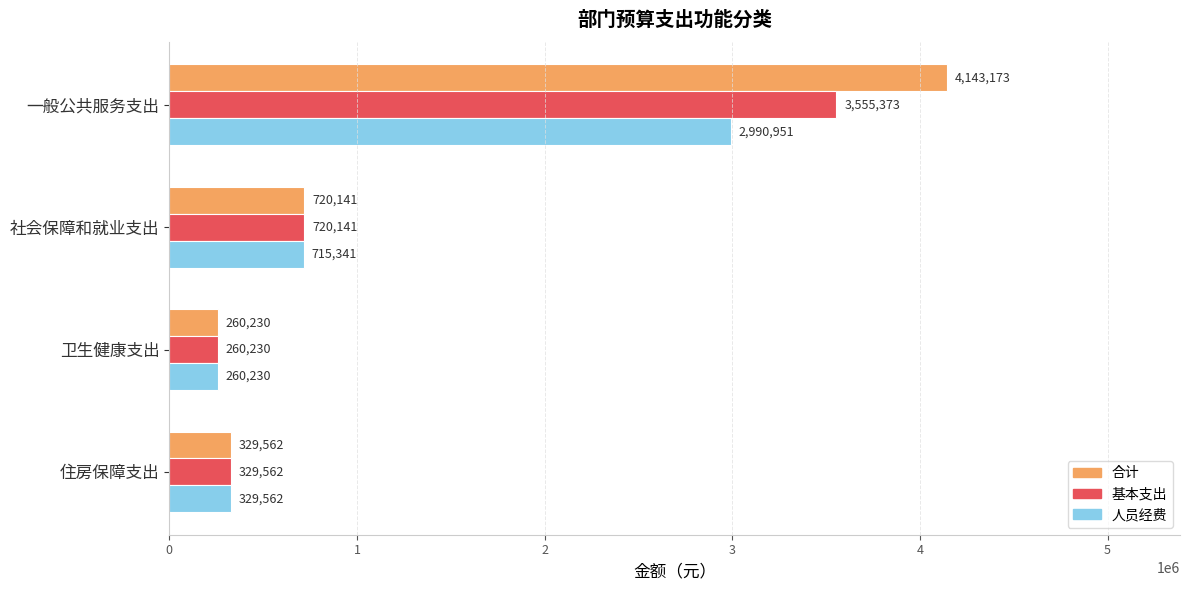

Which series has the largest range (max minus min)?

合计